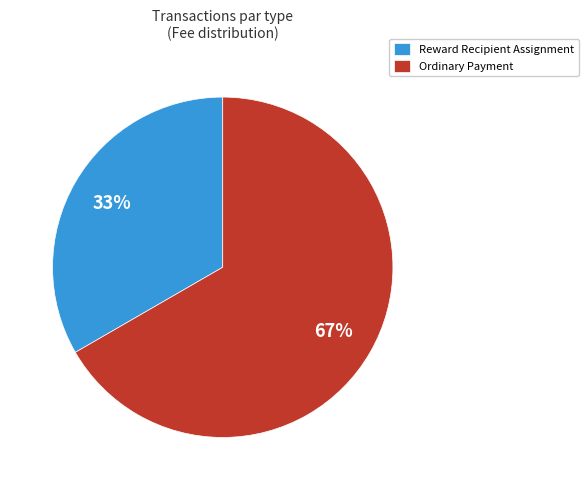

To the nearest percent, what is the average slice percentage?

50%